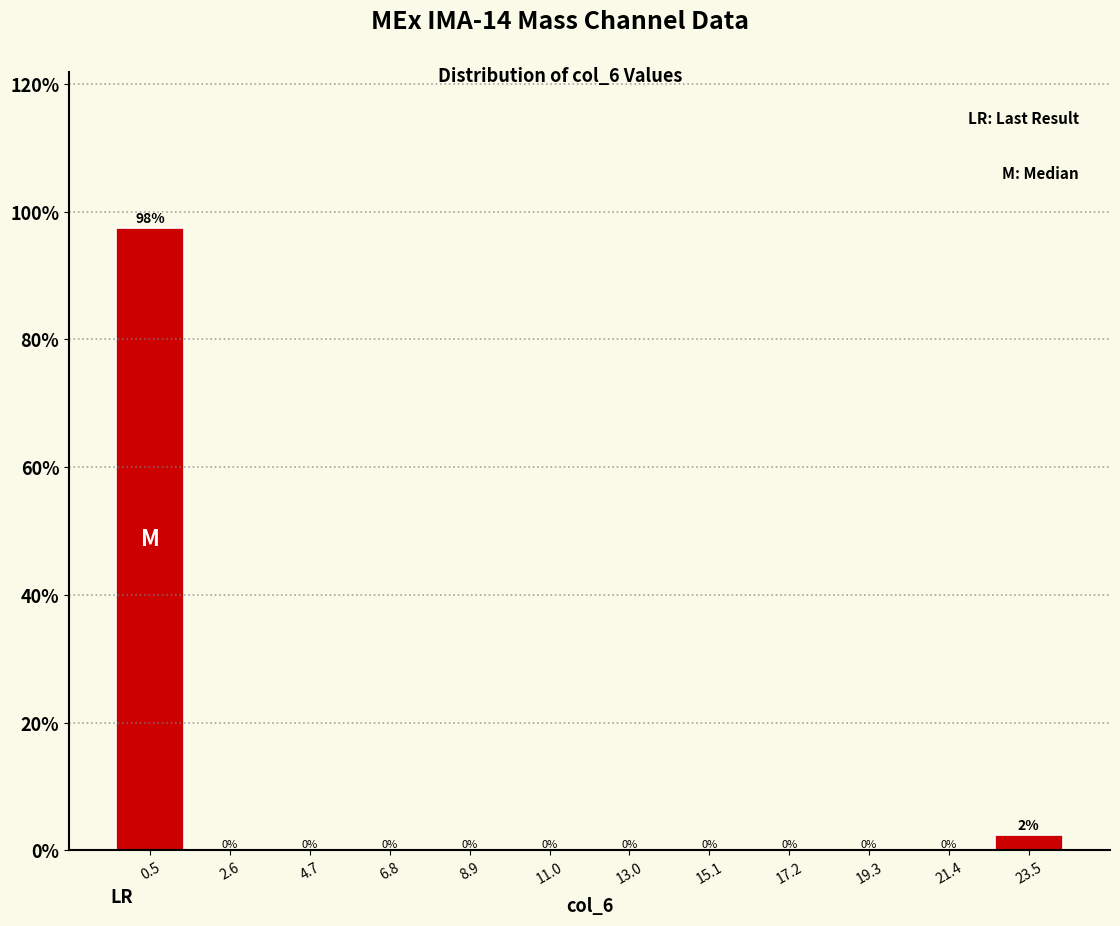

Over which range of the x-axis is the bar tallest?

-0.5 to 1.5